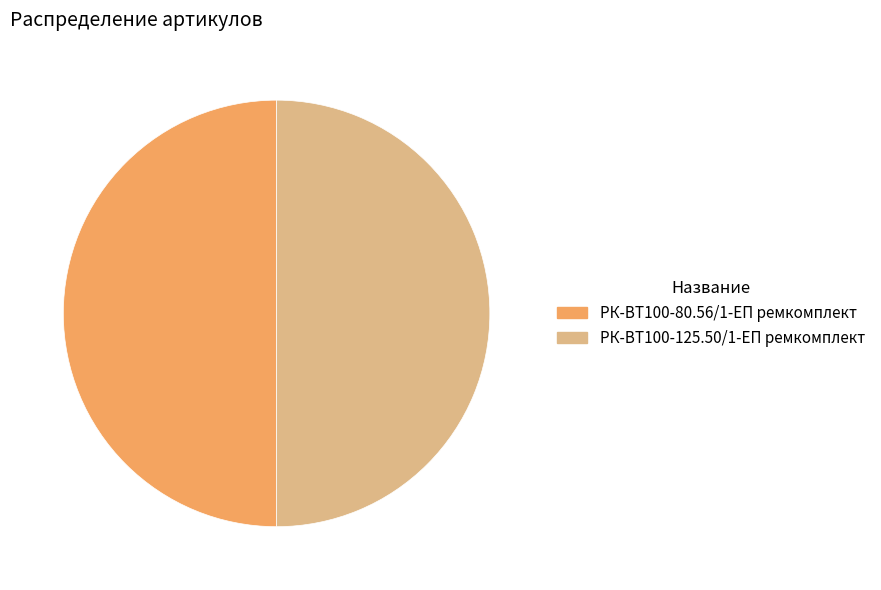

Approximately how many times larger is the value at РК-ВТ100-80.56/1-ЕП ремкомплект compared to РК-ВТ100-125.50/1-ЕП ремкомплект?

1.0